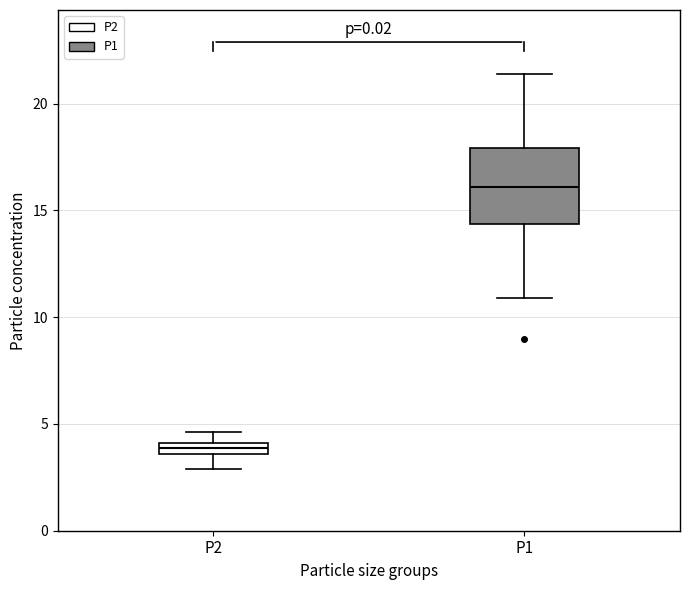

Which box's median line is the lowest?

P2